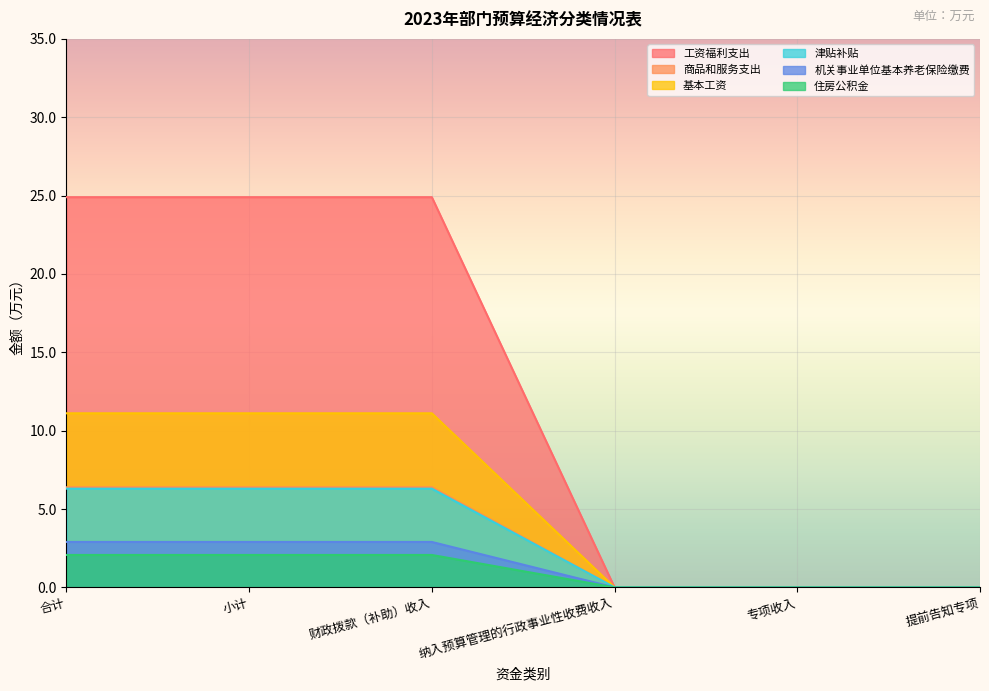

What value does the 津贴补贴 series have at 财政拨款（补助）收入?

6.3